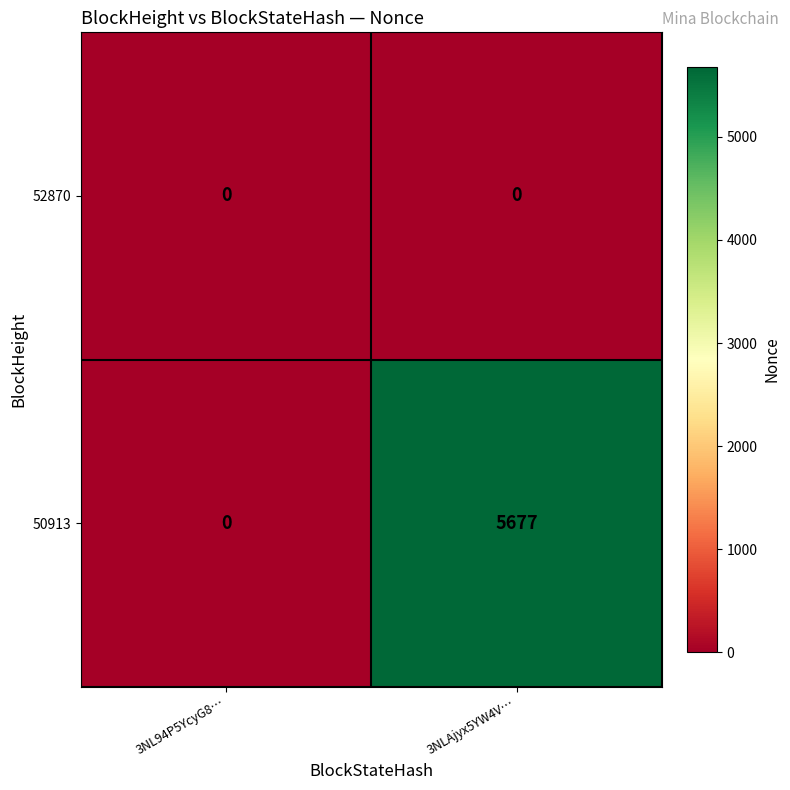

Reading left to right, transcribe all the data shown in this chart.

52870: 3NL94P5YcyG8…=0	3NLAjyx5YW4V…=0
50913: 3NL94P5YcyG8…=0	3NLAjyx5YW4V…=5677